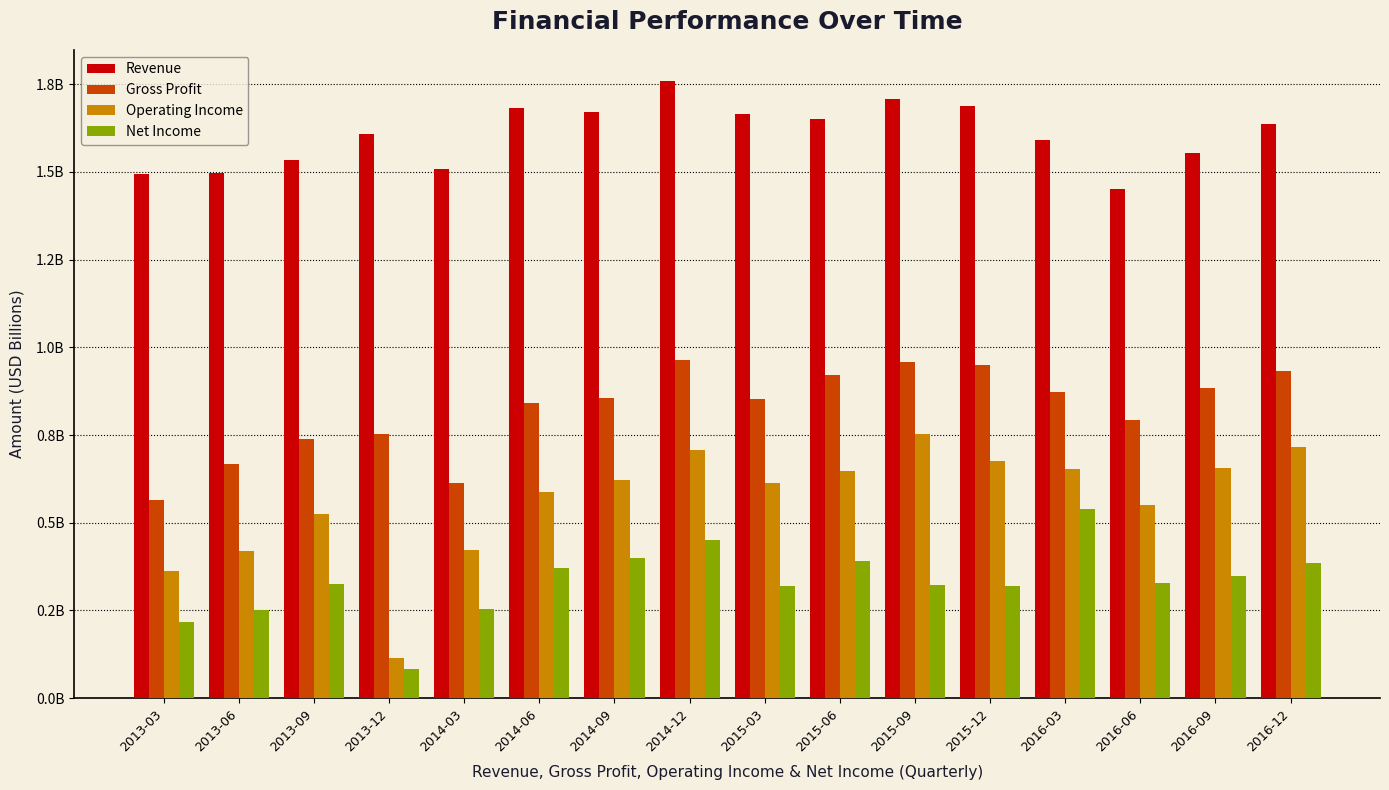

What is the greatest value displayed?

1.8